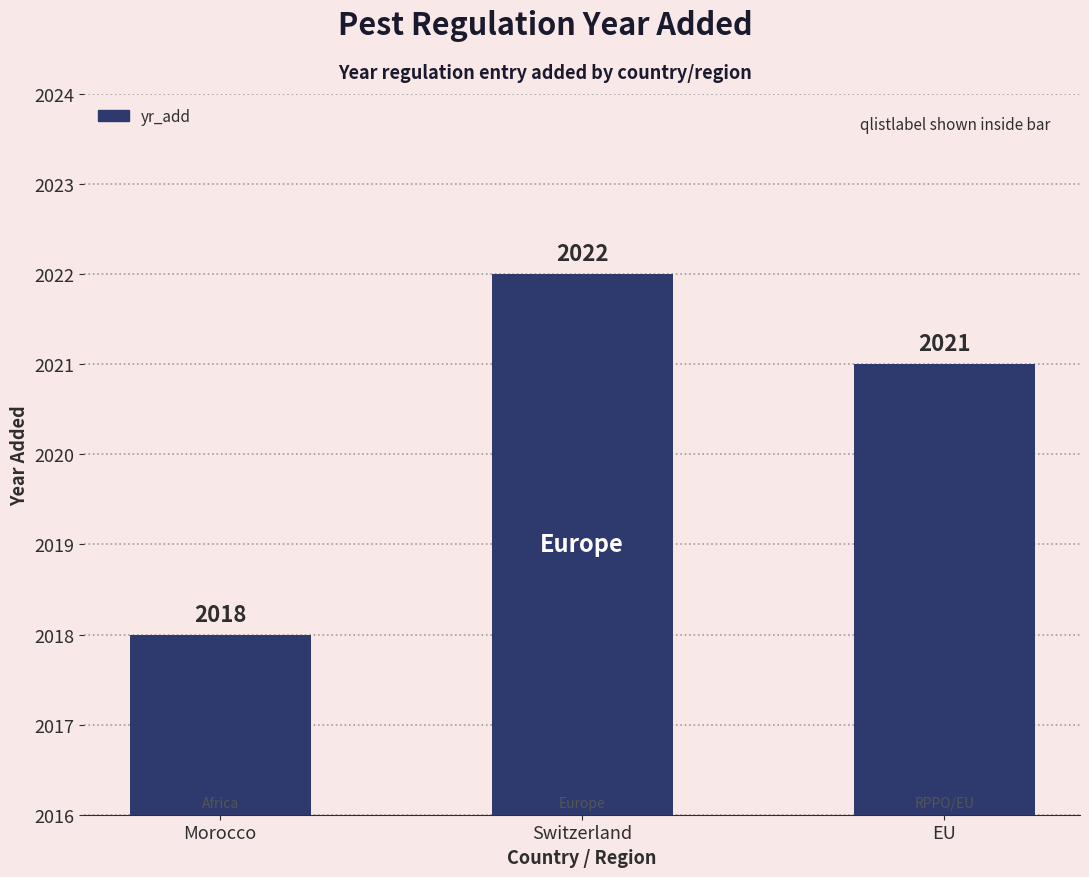

Which category has the lowest value across all series?

Morocco